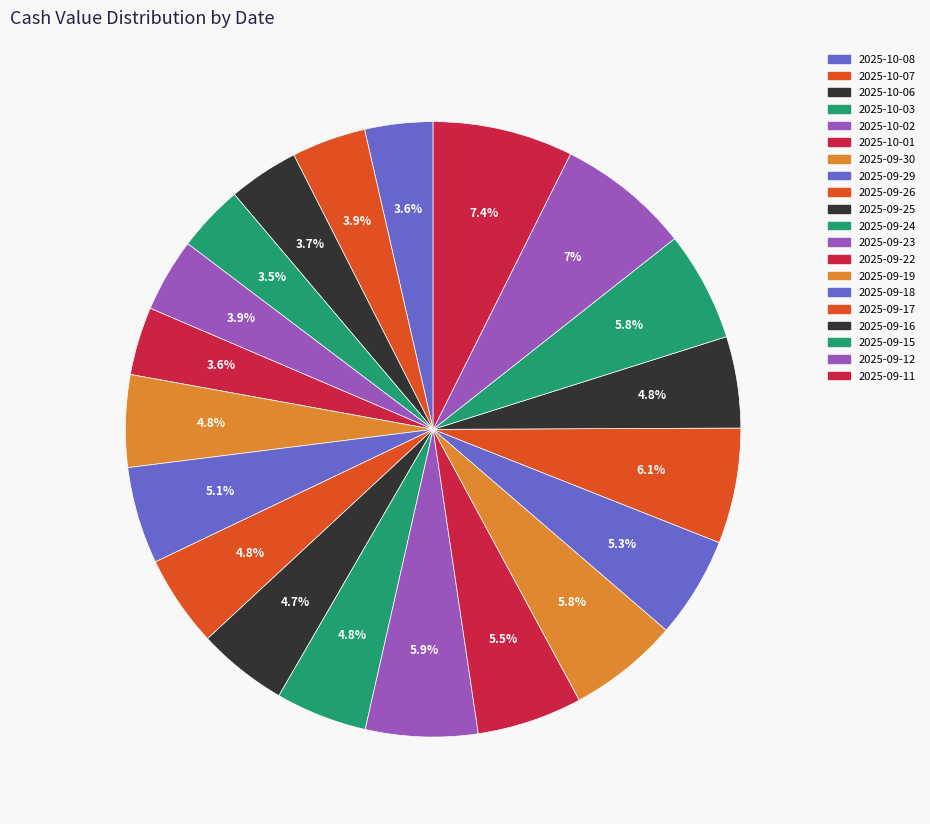

How many slices are in this pie chart?

20